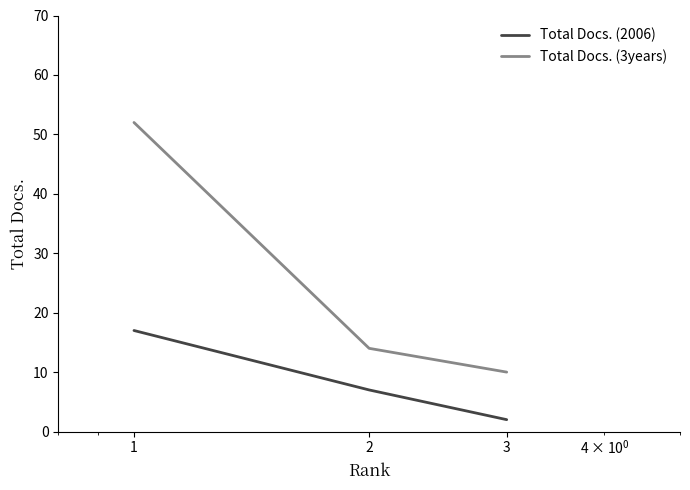

Count the number of categories in the chart.

3